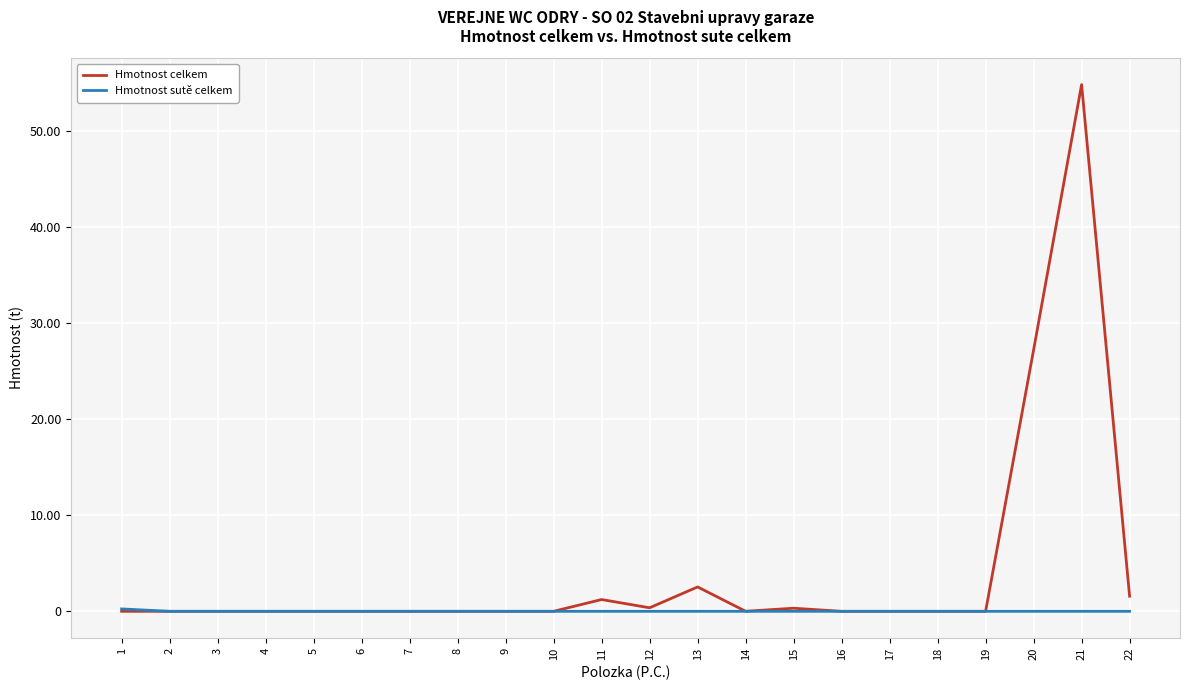

True or false: Hmotnost celkem has more than 1 interior local peaks.

True